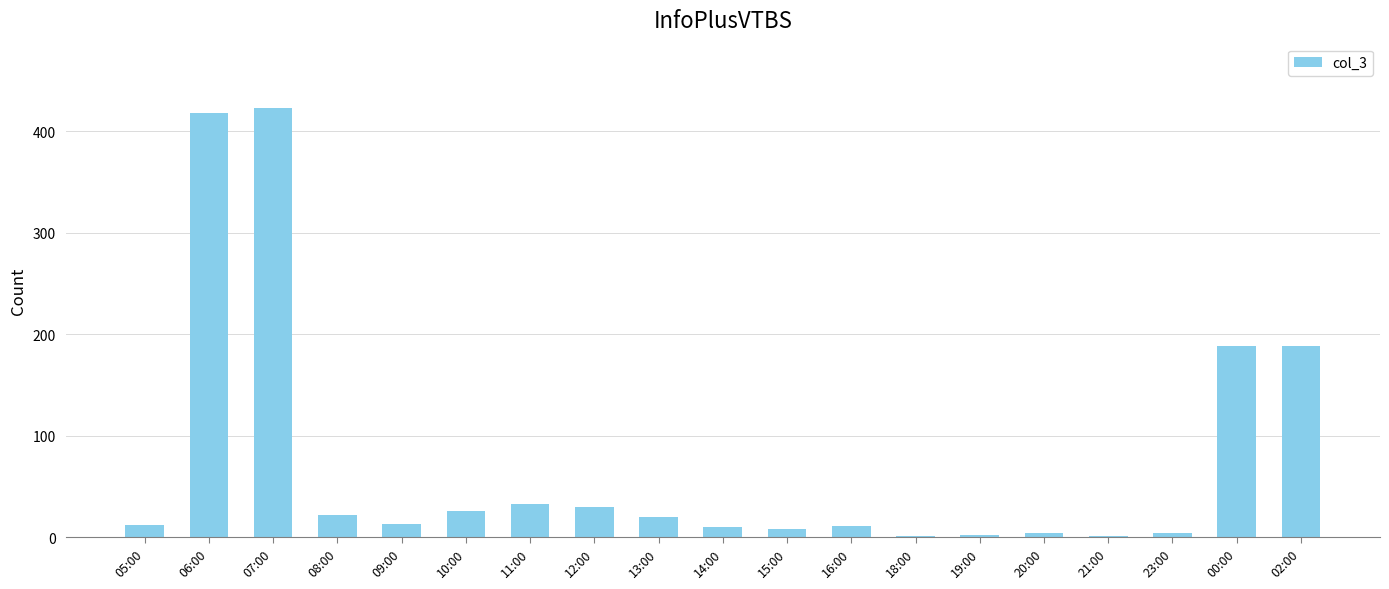

What is the ratio of the value at 05:00 to the value at 20:00?

3.0